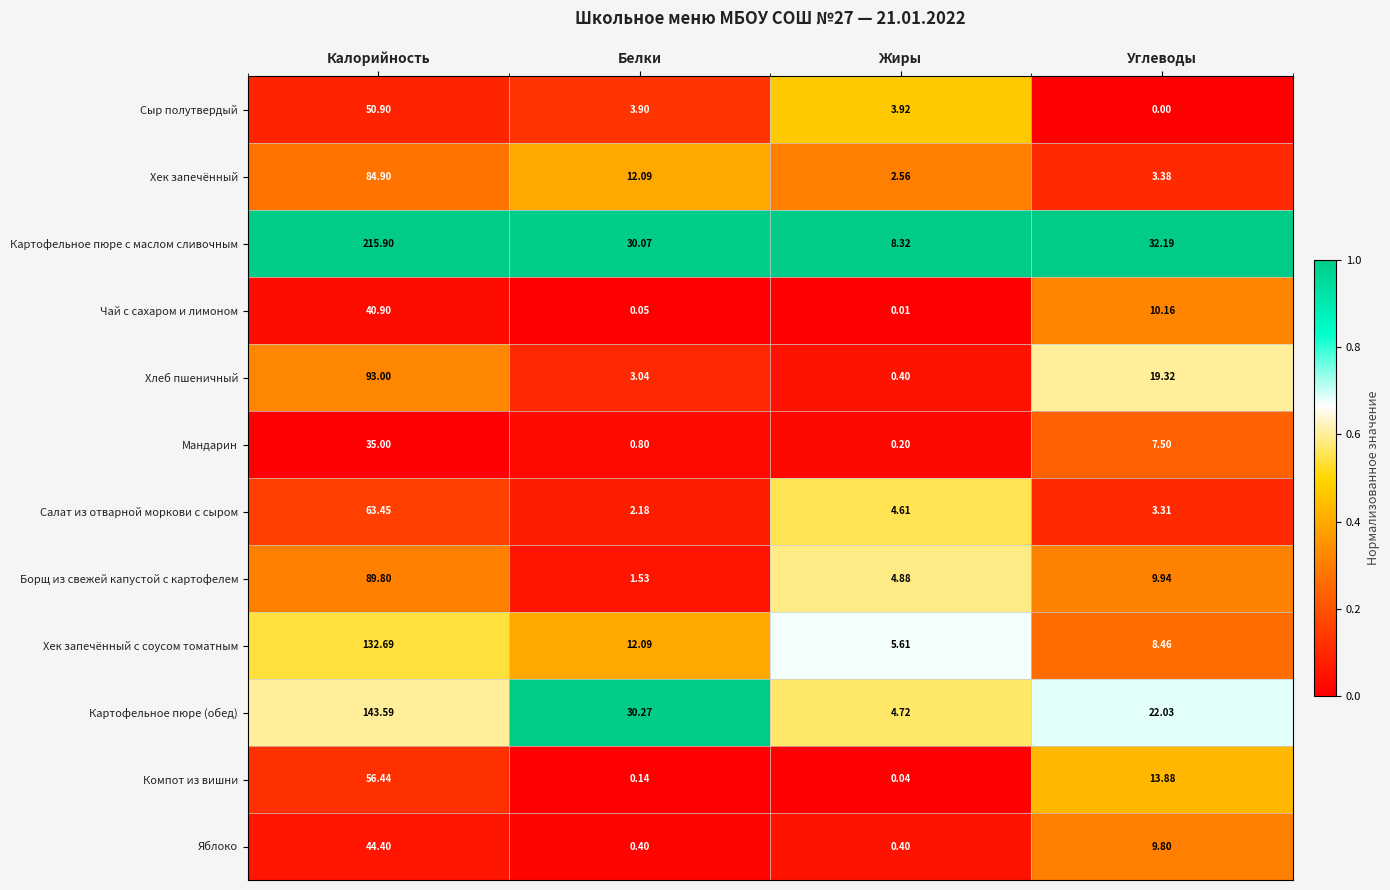

Rank the series by their maximum value, from highest to lowest.

Картофельное пюре с маслом сливочным, Картофельное пюре (обед), Хек запечённый с соусом томатным, Хлеб пшеничный, Борщ из свежей капустой с картофелем, Хек запечённый, Салат из отварной моркови с сыром, Компот из вишни, Сыр полутвердый, Яблоко, Чай с сахаром и лимоном, Мандарин